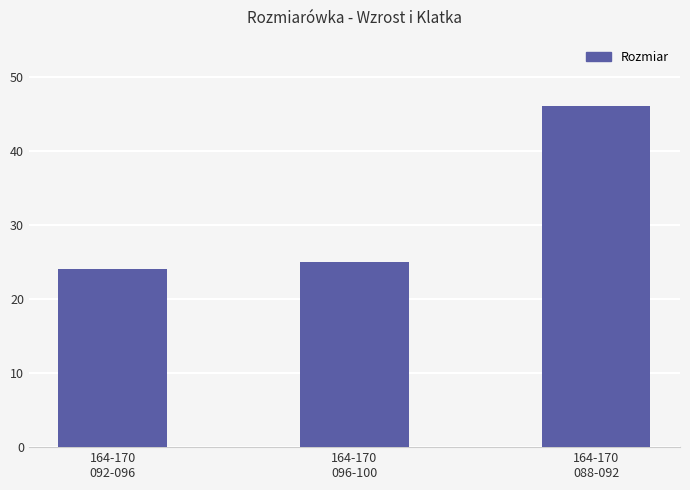

At which label is the value closest to 35?

164-170
096-100